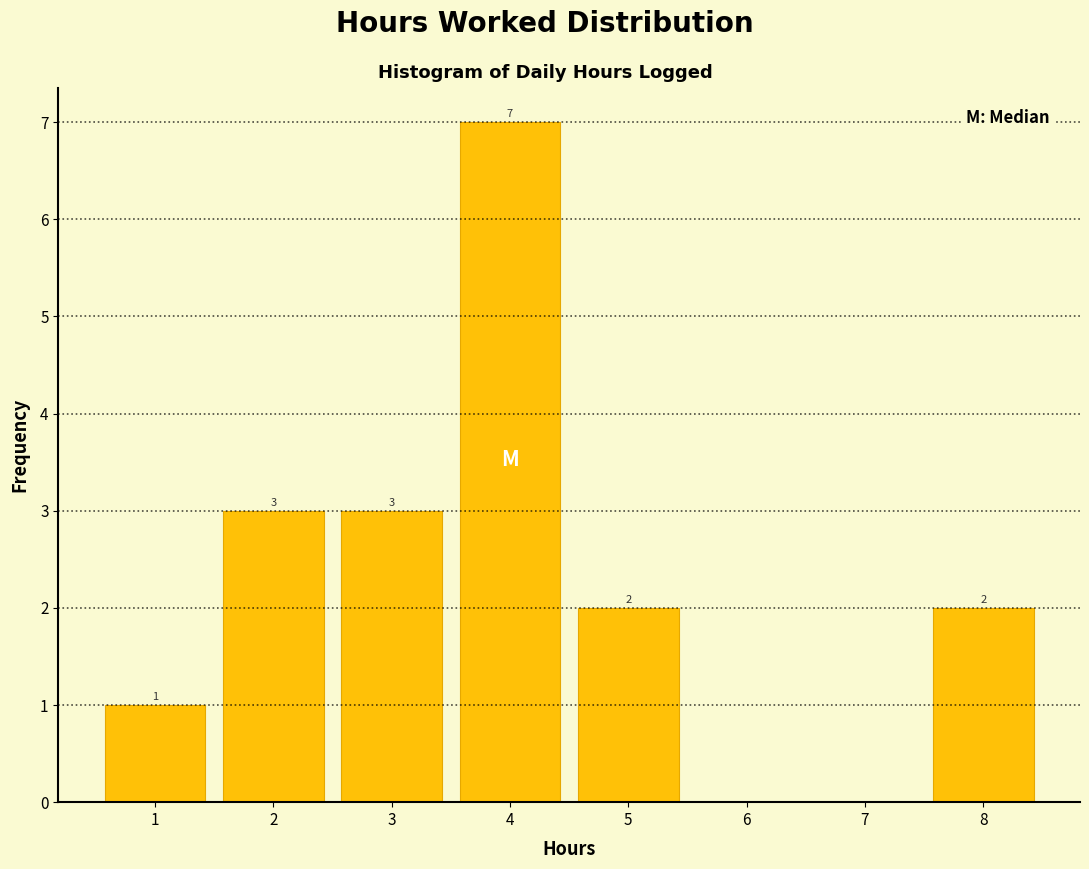

Over which range of the x-axis is the bar tallest?

3.5 to 4.5